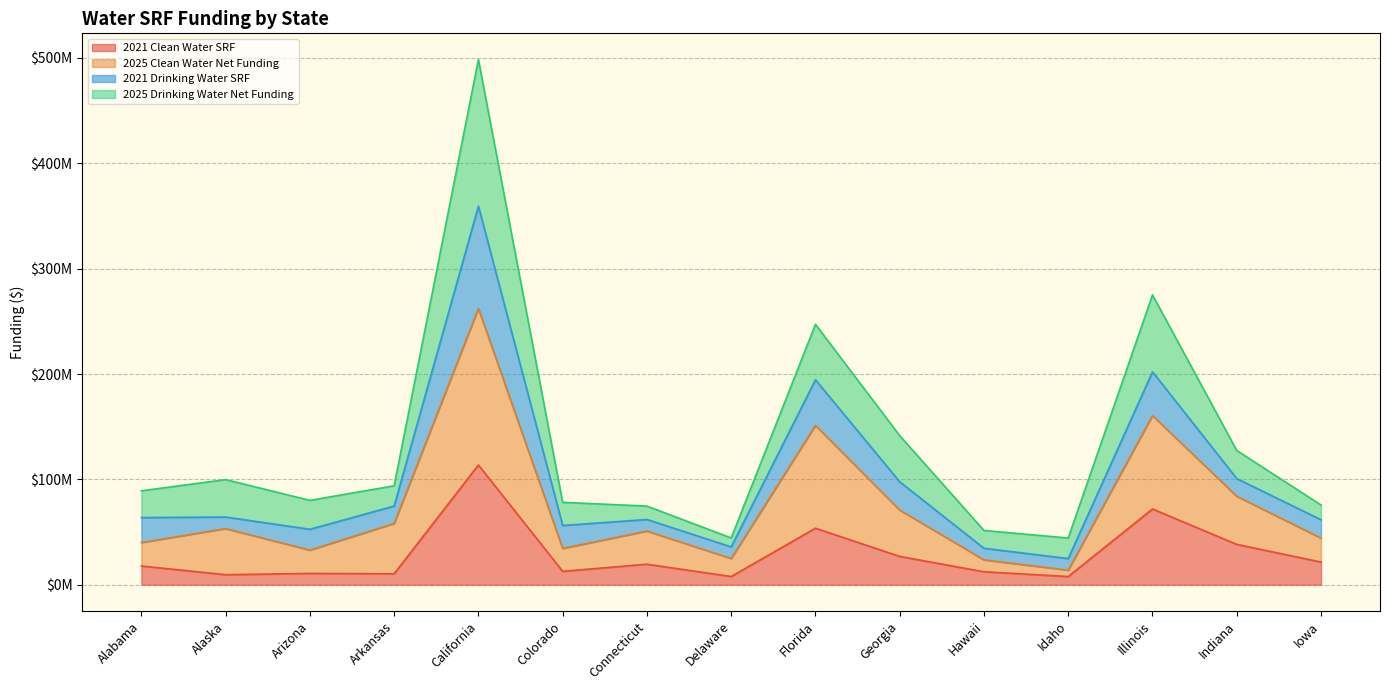

What are all the series names shown in the legend?

2021 Clean Water SRF, 2025 Clean Water Net Funding, 2021 Drinking Water SRF, 2025 Drinking Water Net Funding